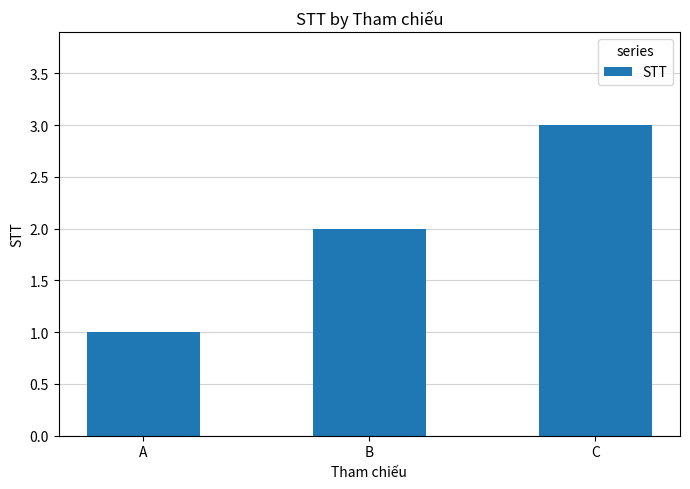

What is the minimum value shown in the chart?

1